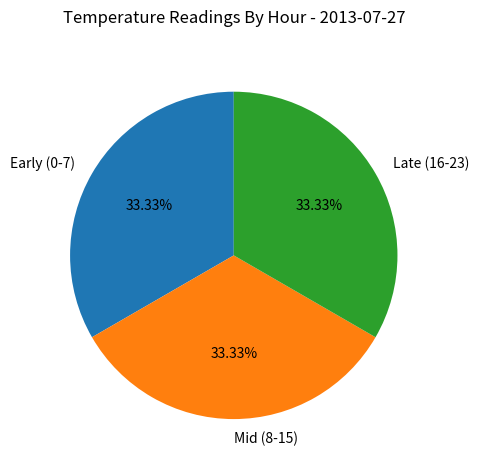

What is the ratio of the value at Early (0-7) to the value at Late (16-23)?

1.0